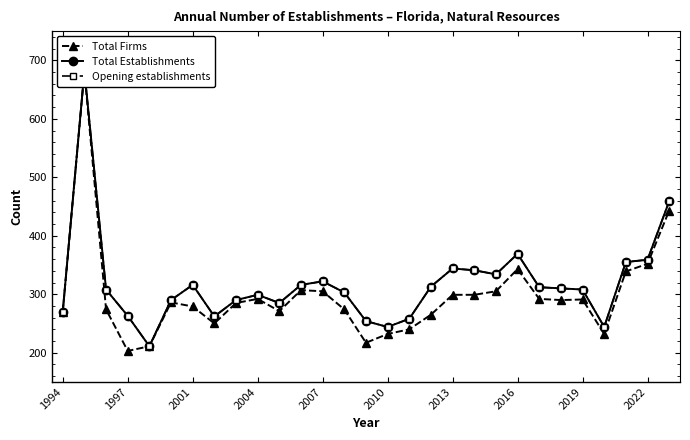

What is the greatest value displayed?

682